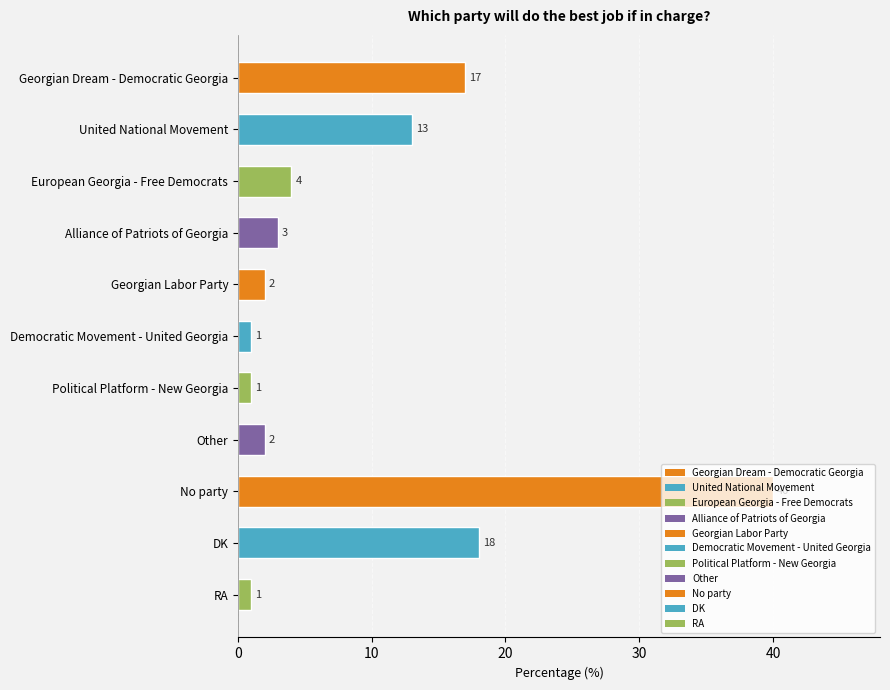

Which has a higher value, Democratic Movement - United Georgia or Other?

Other